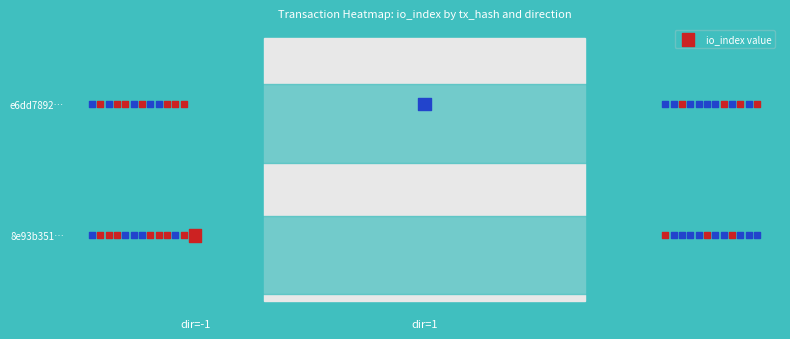

What is the change in value from dir=-1 to dir=1?

+1